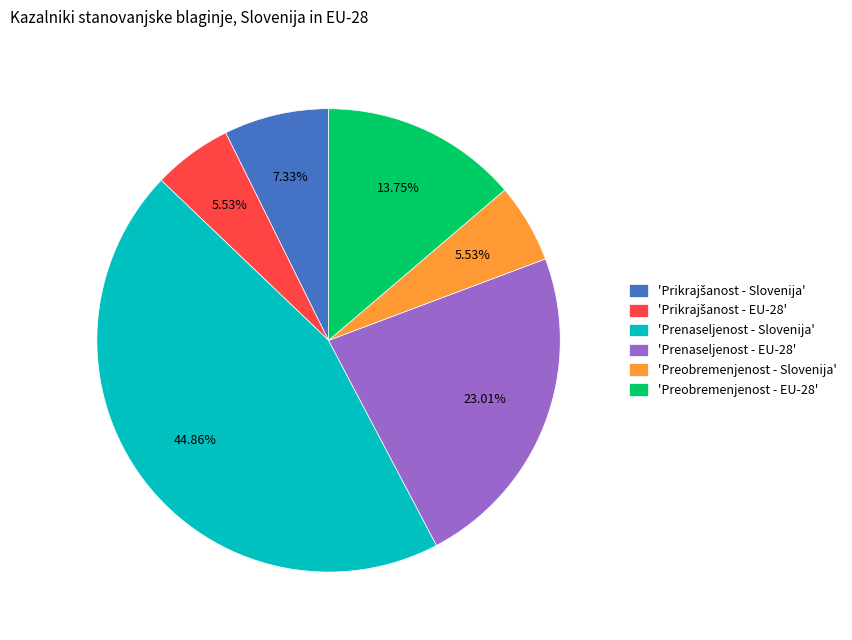

Which slice is the largest?

'Prenaseljenost - Slovenija'